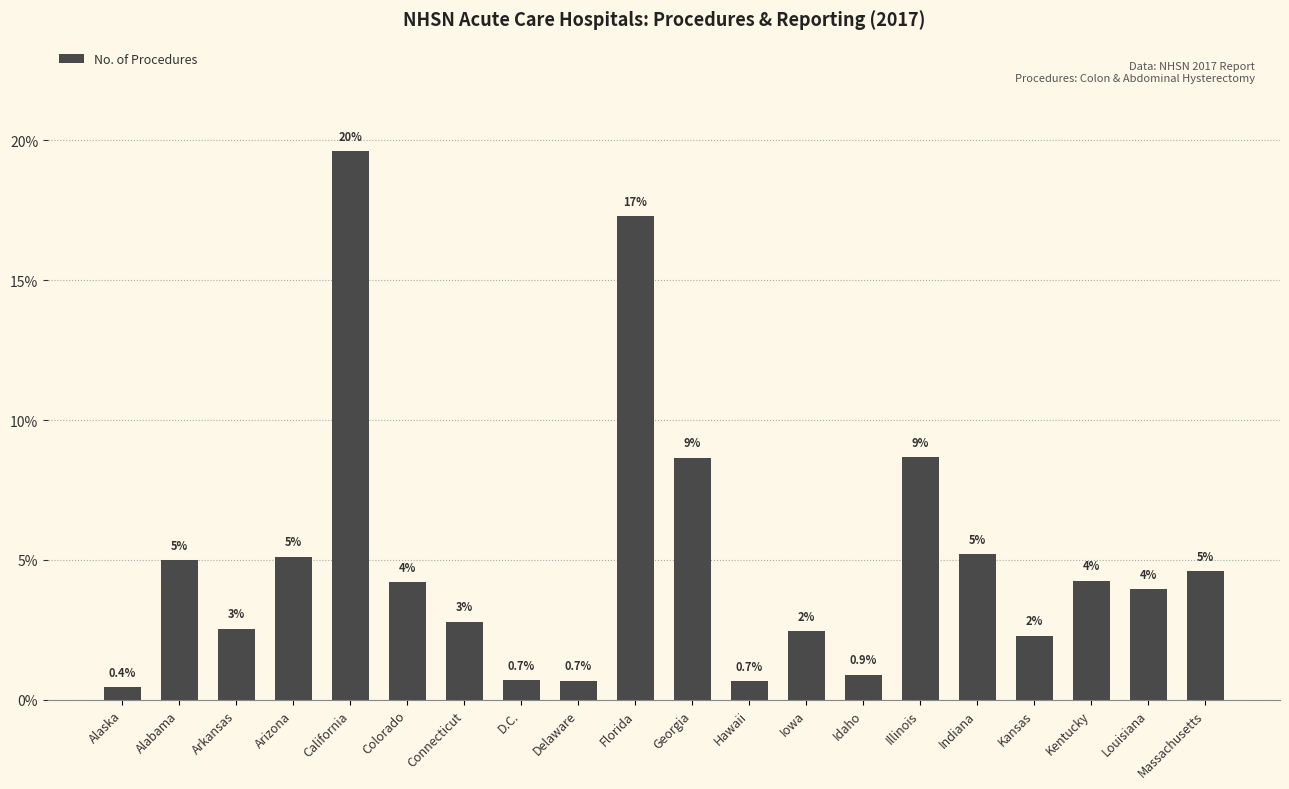

How many bars are there in total?

20